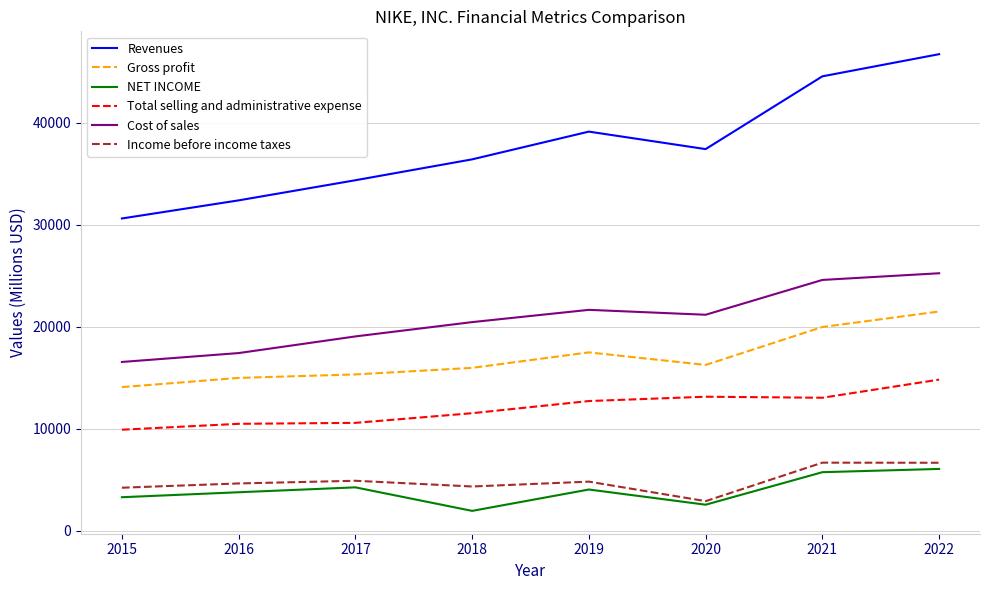

Does the chart display data point markers on the line(s)?

No